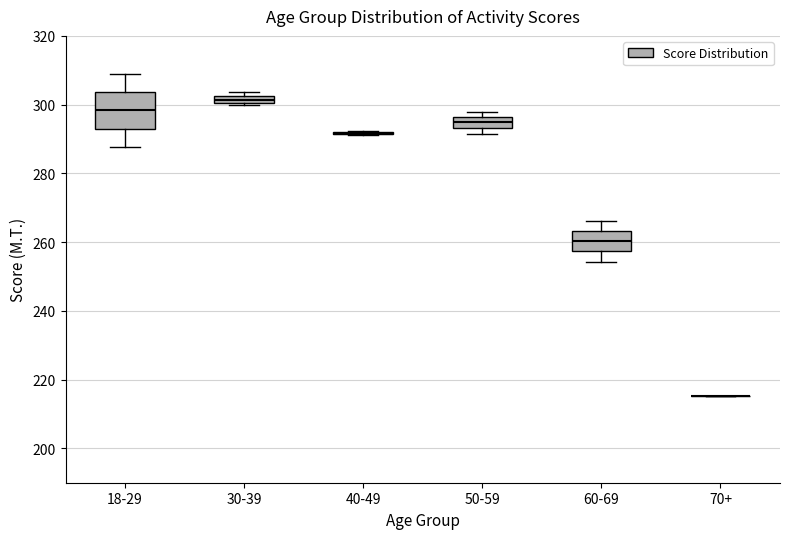

Comparing the boxes themselves (not the whiskers), which one is the tallest?

18-29